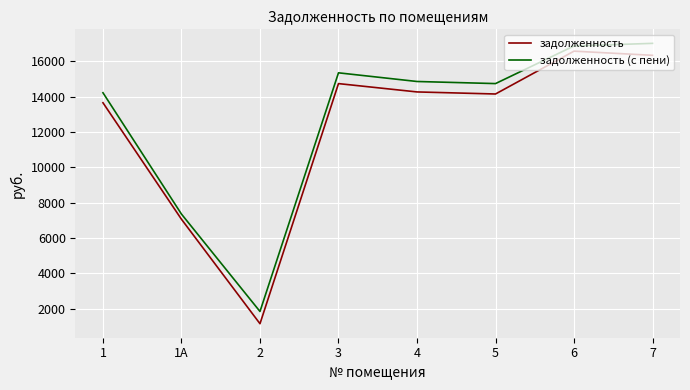

At which category does задолженность (с пени) reach its first local peak?

3